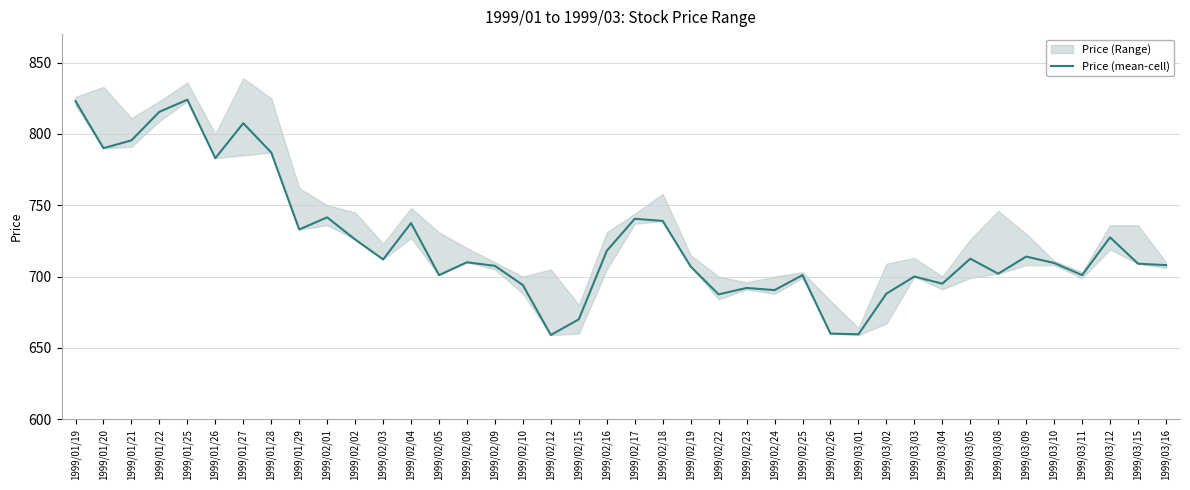

True or false: the data shows 737.5 at 1999/02/04.

True